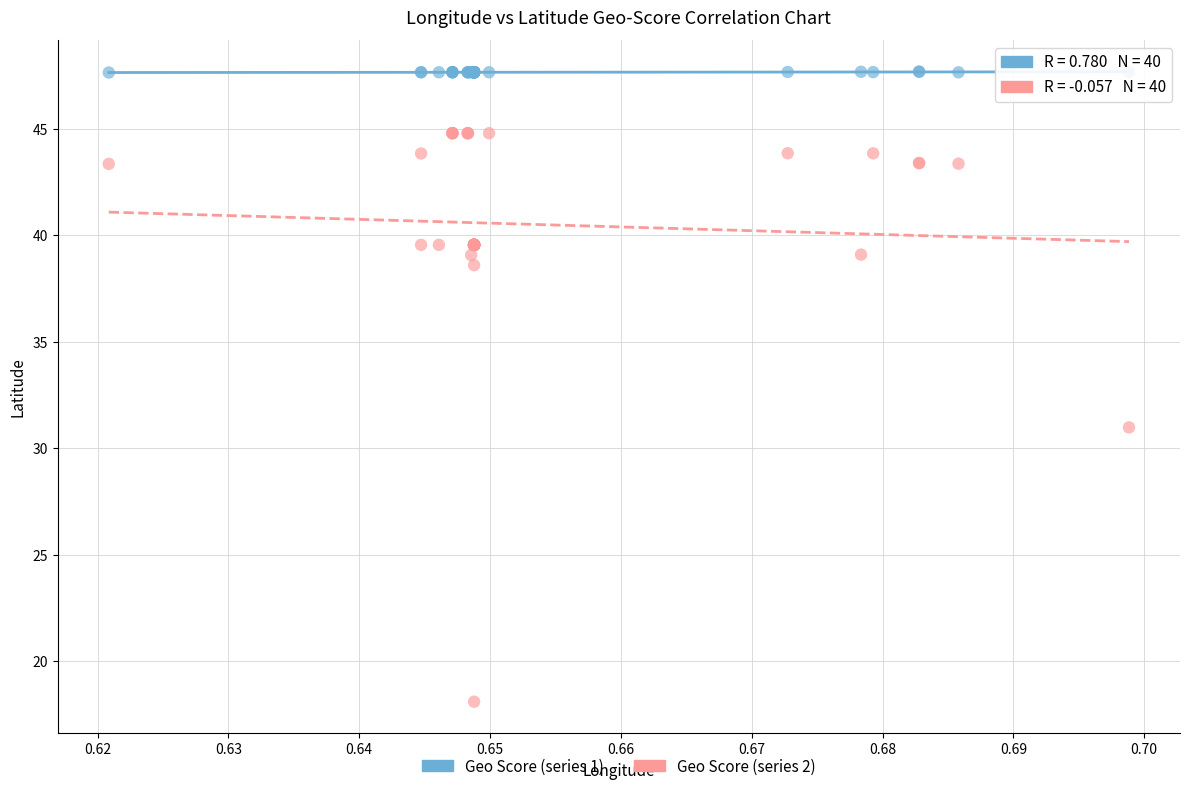

Which series reaches the maximum Y coordinate?

Geo Score (series 1)